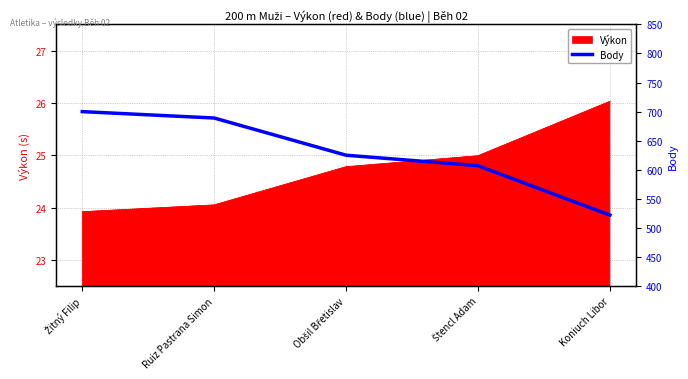

List the labels in order of value, smallest first.

Koniuch Libor, Štencl Adam, Obšil Břetislav, Ruiz Pastrana Simon, Žitný Filip